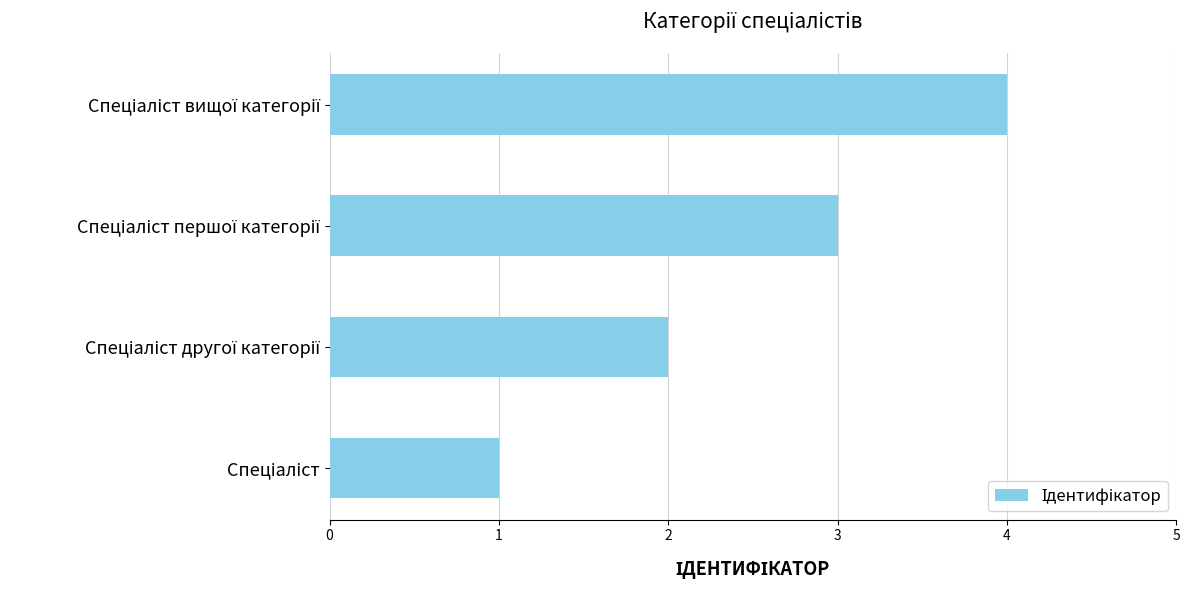

How many bars are there in total?

4